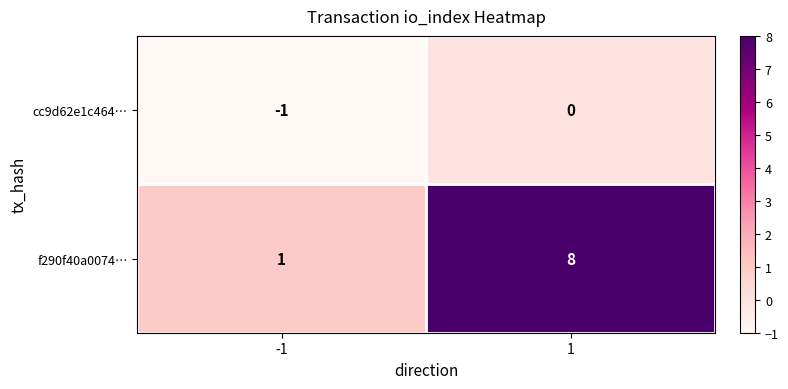

Which series has the largest total across all categories?

f290f40a0074…